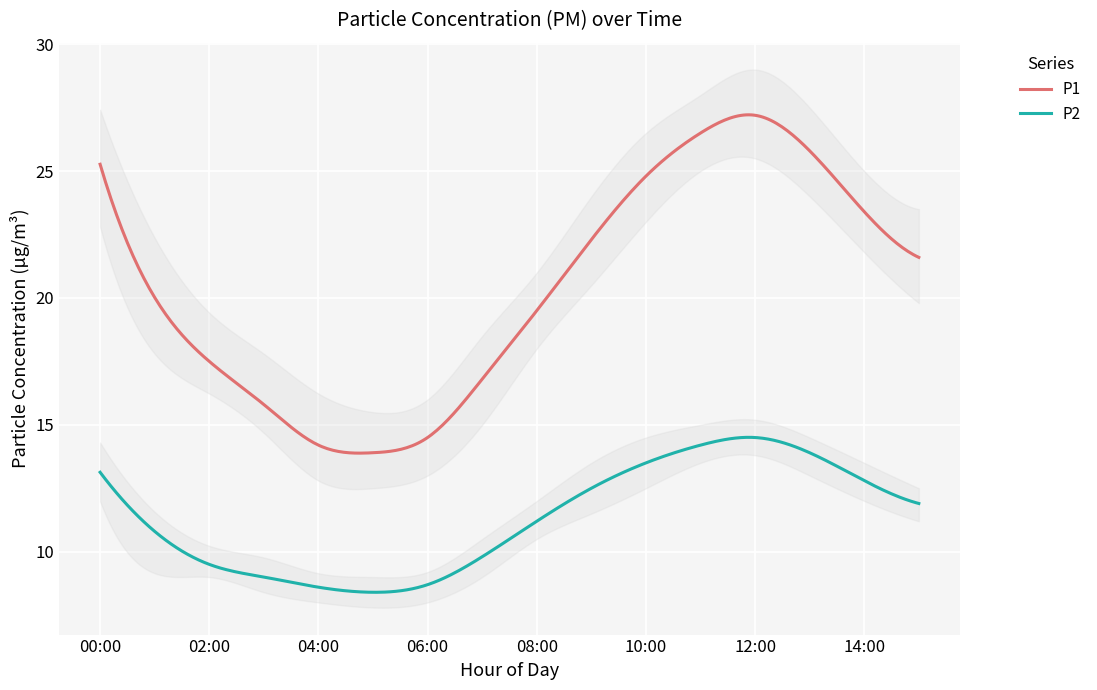

In P2, how many points are lower than both neighbors (excluding endpoints)?

1